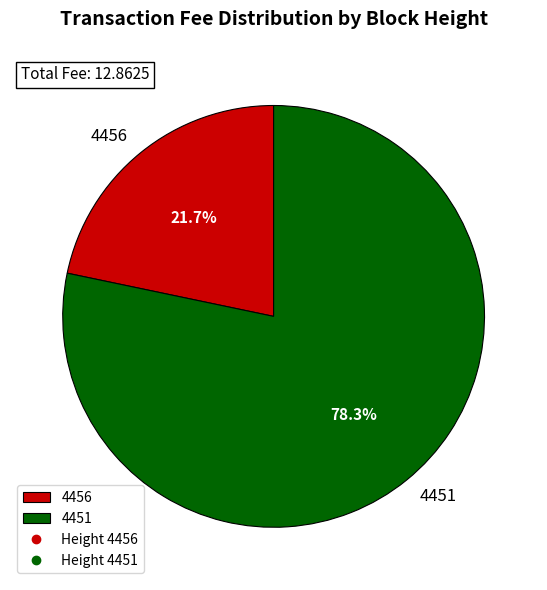

What is the ratio of the value at 4456 to the value at 4451?

0.3